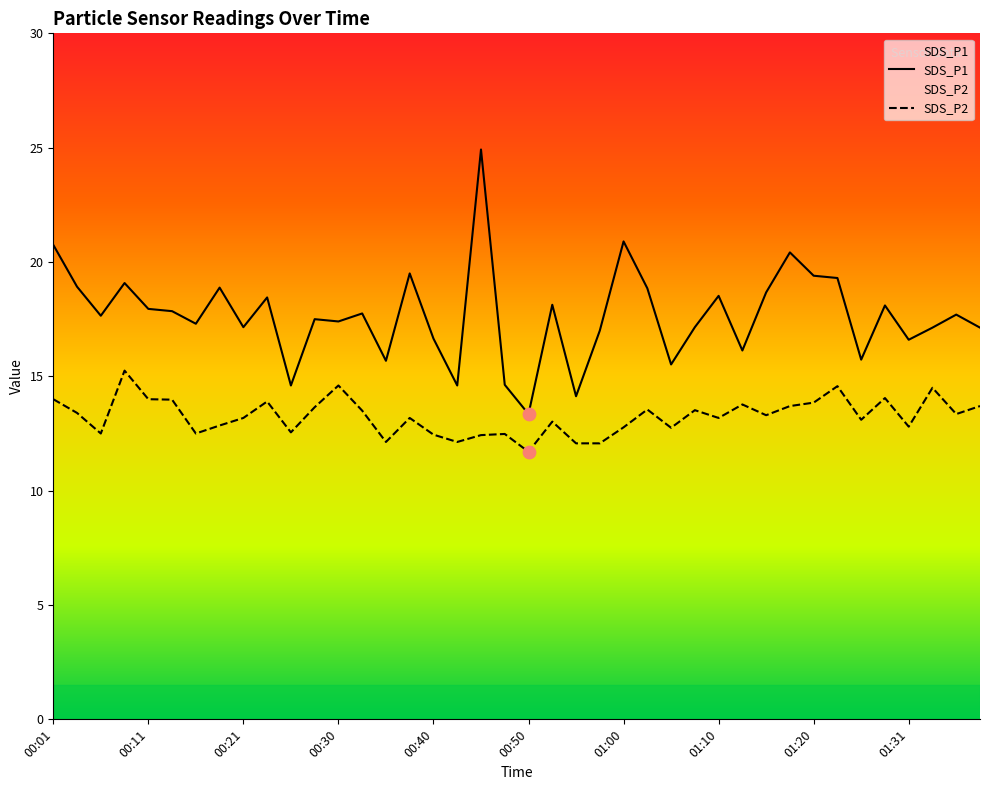

What is the total value across all series at 00:01?

34.8